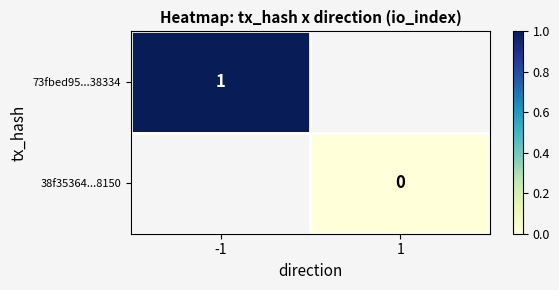

The 73fbed95...38334 series shows 2 at -1. True or false?

False